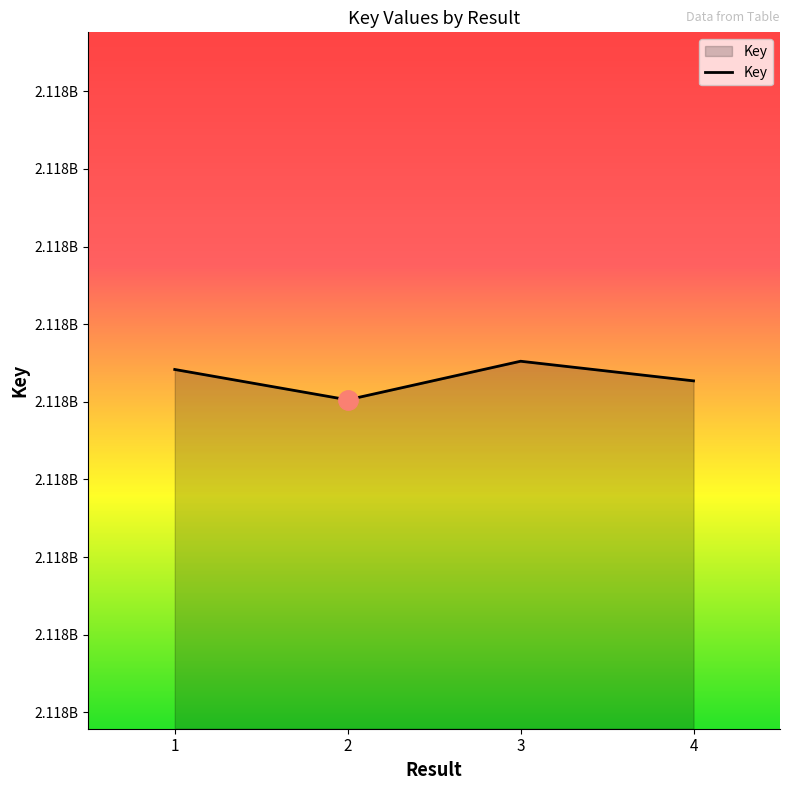

Approximately how many times larger is the value at 3 compared to 4?

1.0